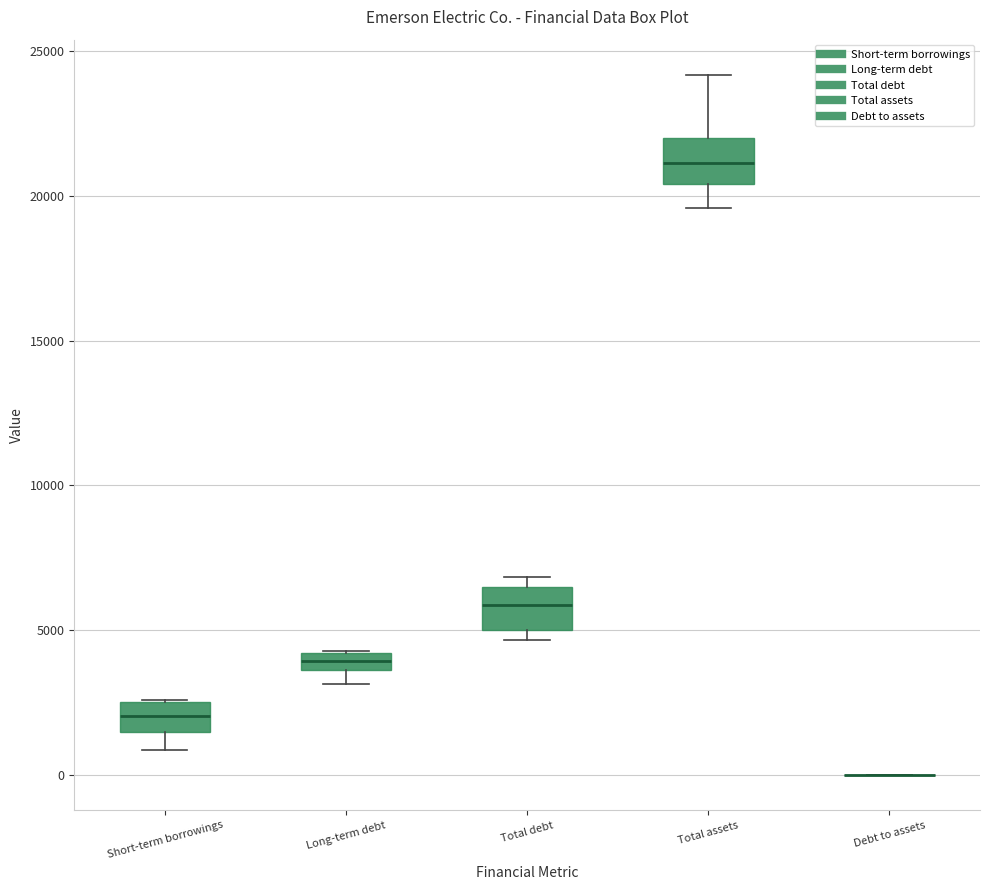

Where does the lower whisker of the box for Total assets end on the y-axis? The values are not printed on the chart, so give them approximately, as read against the axis.

19500